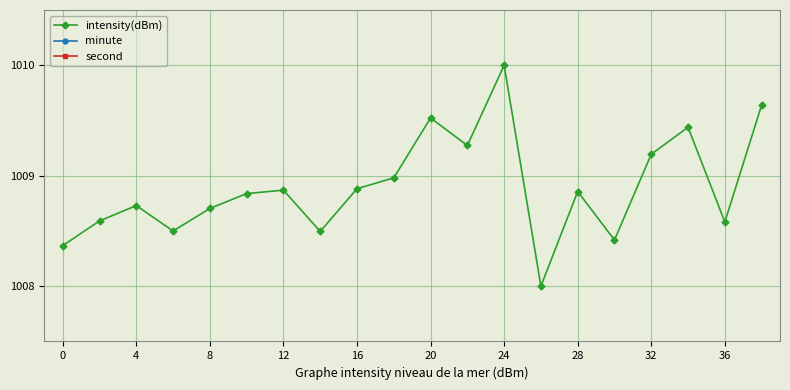

Does the chart display data point markers on the line(s)?

Yes